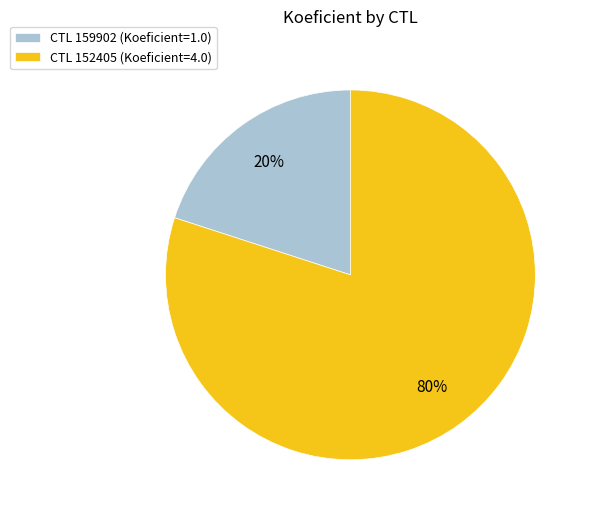

Is the sum of CTL 152405 (Koeficient=4.0) and CTL 159902 (Koeficient=1.0) greater than half?

Yes